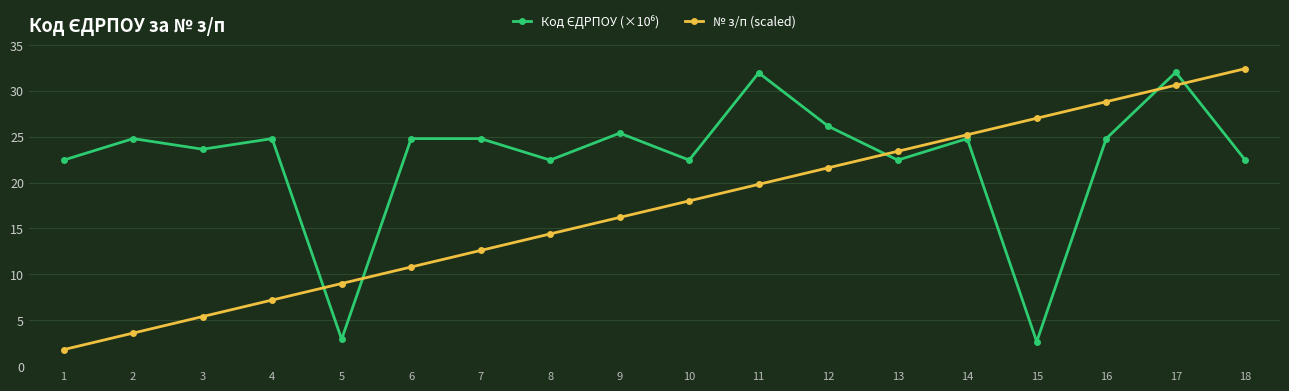

What is the greatest value displayed?

32.4